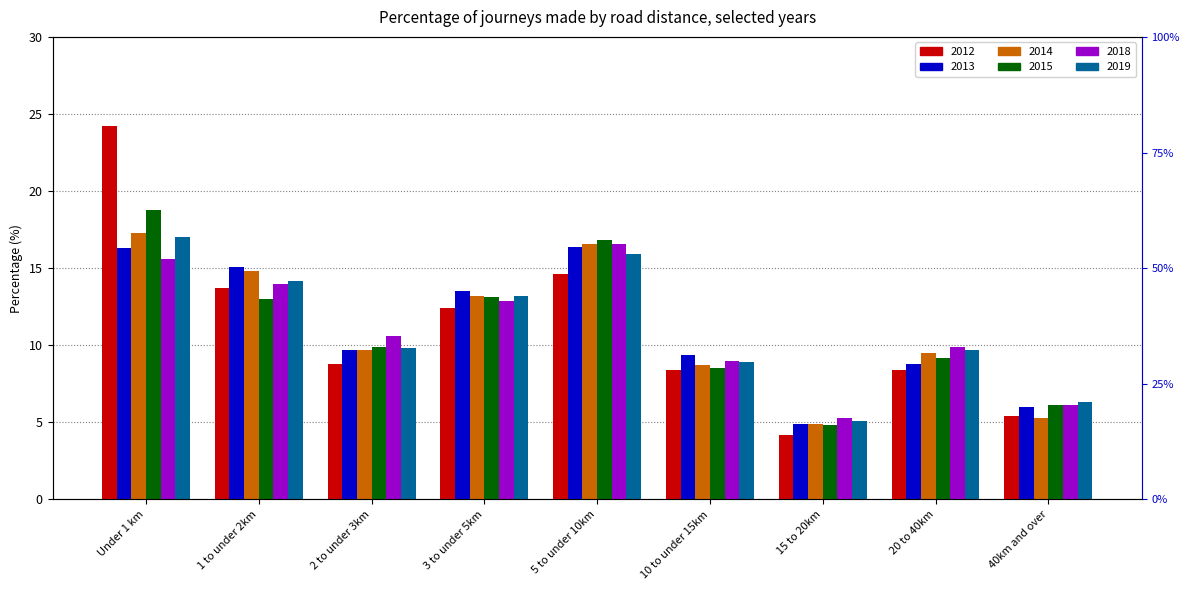

Which series has the largest total across all categories?

2015